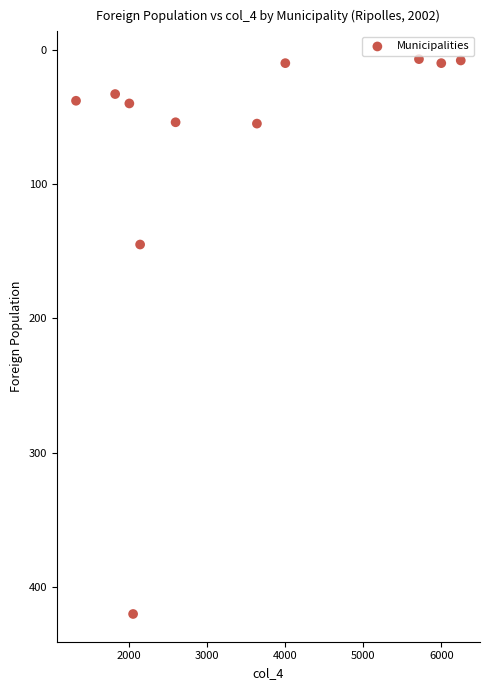

What Y value in the scatter plot is closest to 213?

145